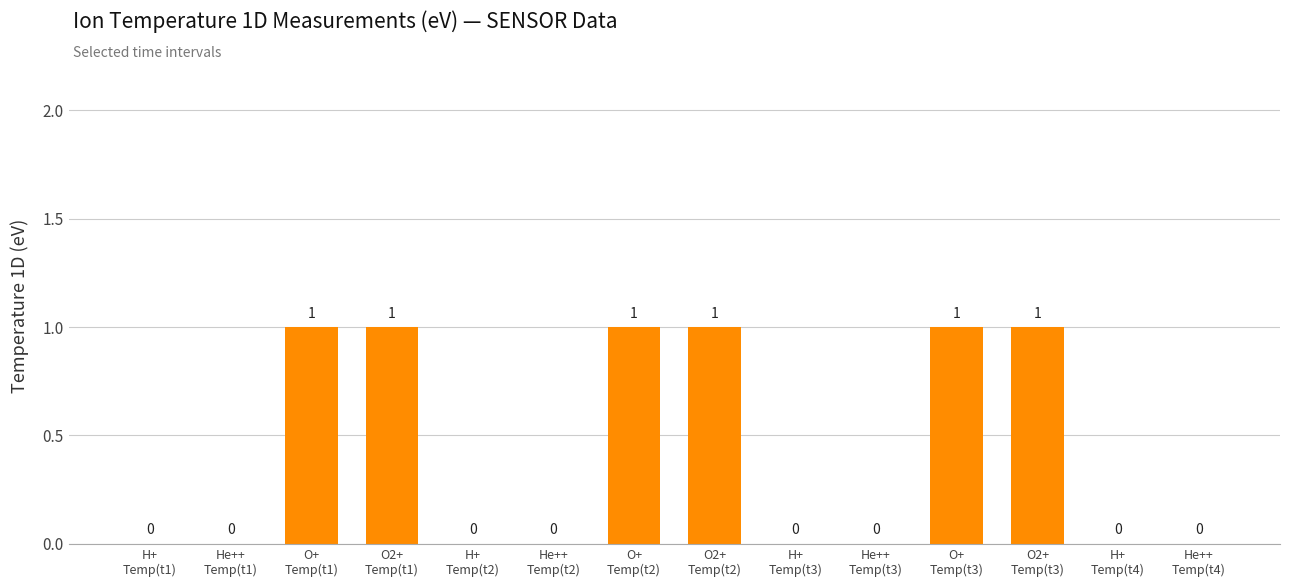

True or false: the data shows 1 at O2+
Temp(t2).

True